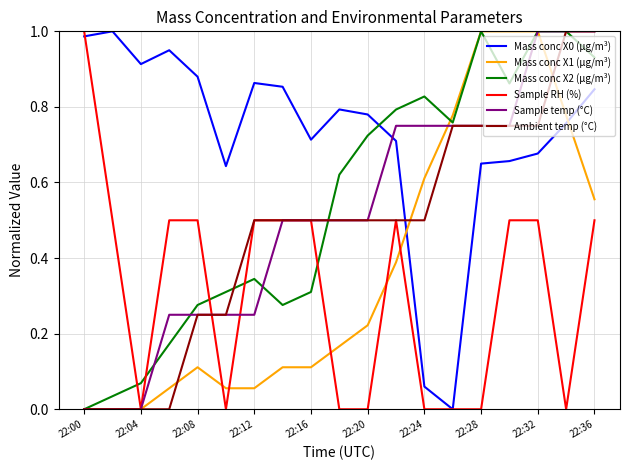

After their last crossing, which series has the higher values: Mass conc X0 (μg/m³) or Ambient temp (°C)?

Ambient temp (°C)